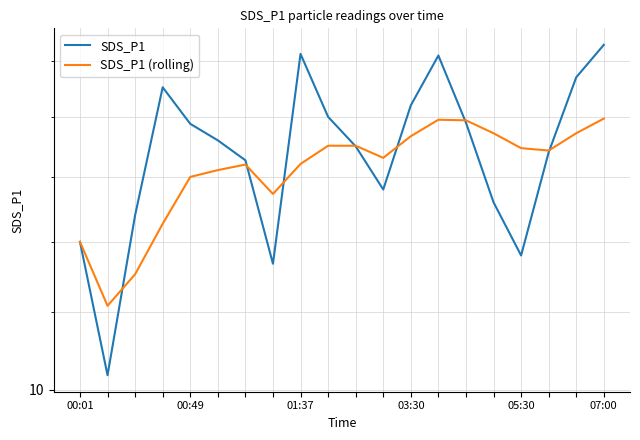

True or false: SDS_P1 (rolling) has more than 1 points higher than both neighbors.

True